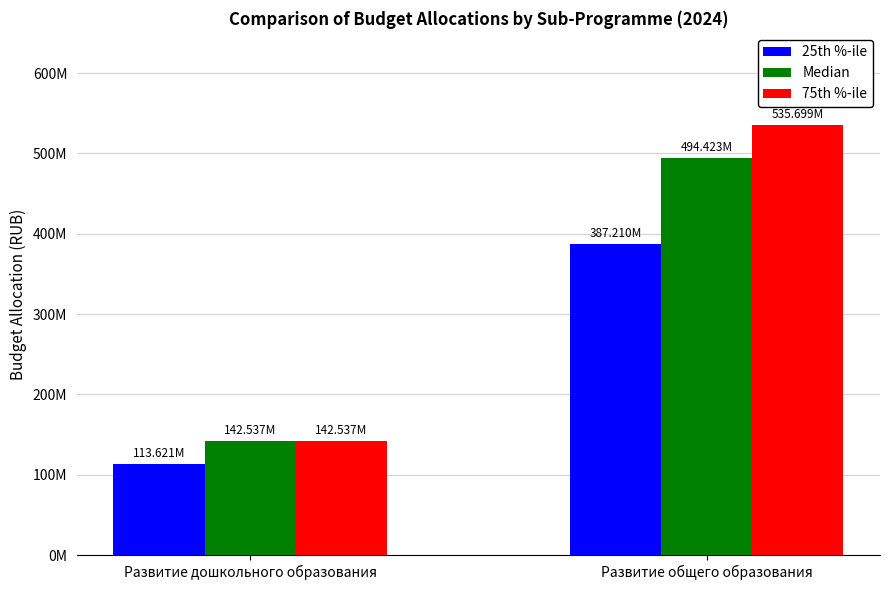

Where does the 25th %-ile series first go above 387210486?

Развитие общего образования